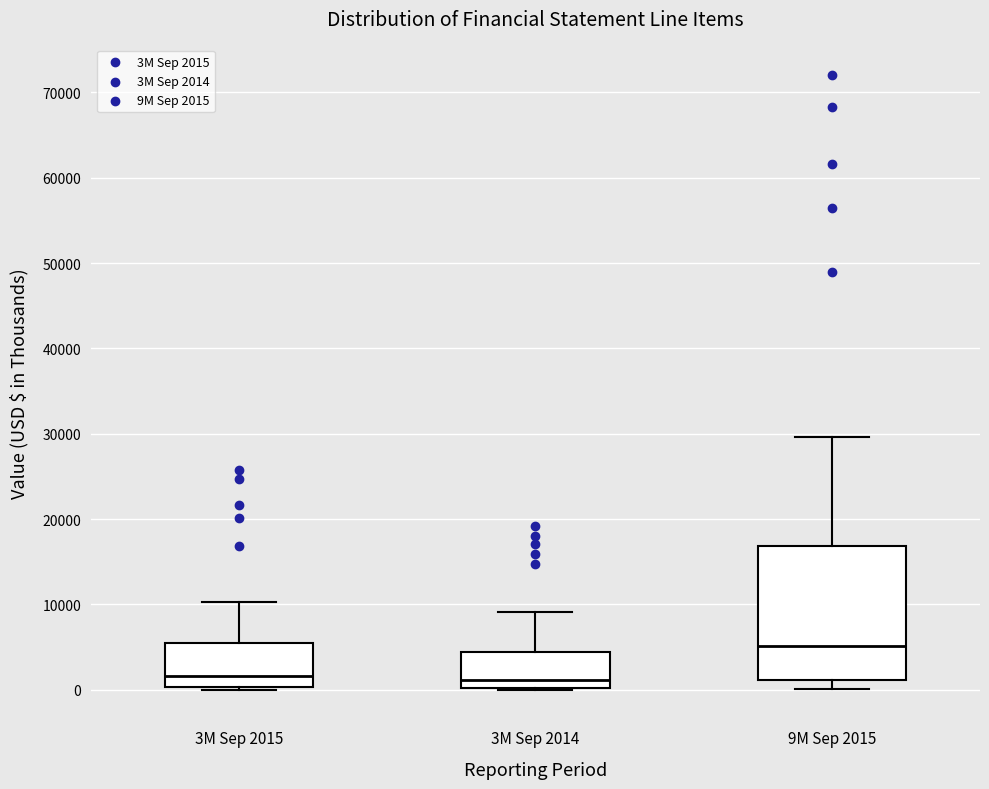

Reading left to right, read every box against the y-axis: the position of its median line, the range the box covers, and the ends of its whiskers. The values are not printed on the chart, so give them approximately, as read against the axis.

3M Sep 2015: median 2000, box 0 to 5000, whiskers 0 (just below the box's lower edge) to 10000
3M Sep 2014: median 1000, box 0 to 4000, whiskers 0 to 9000
9M Sep 2015: median 5000, box 1000 to 17000, whiskers 0 to 30000